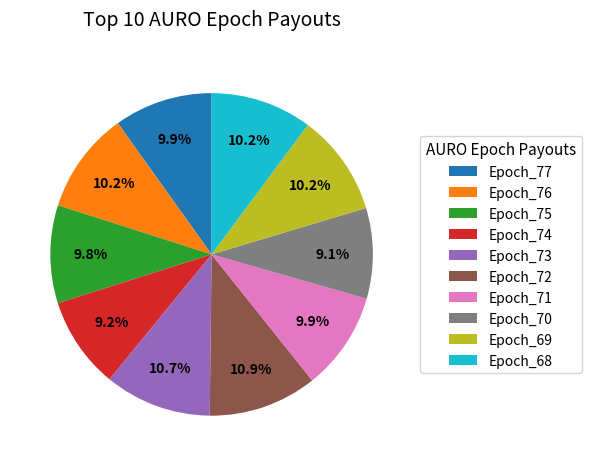

How much of the chart is everything except Epoch_76?

89.8%